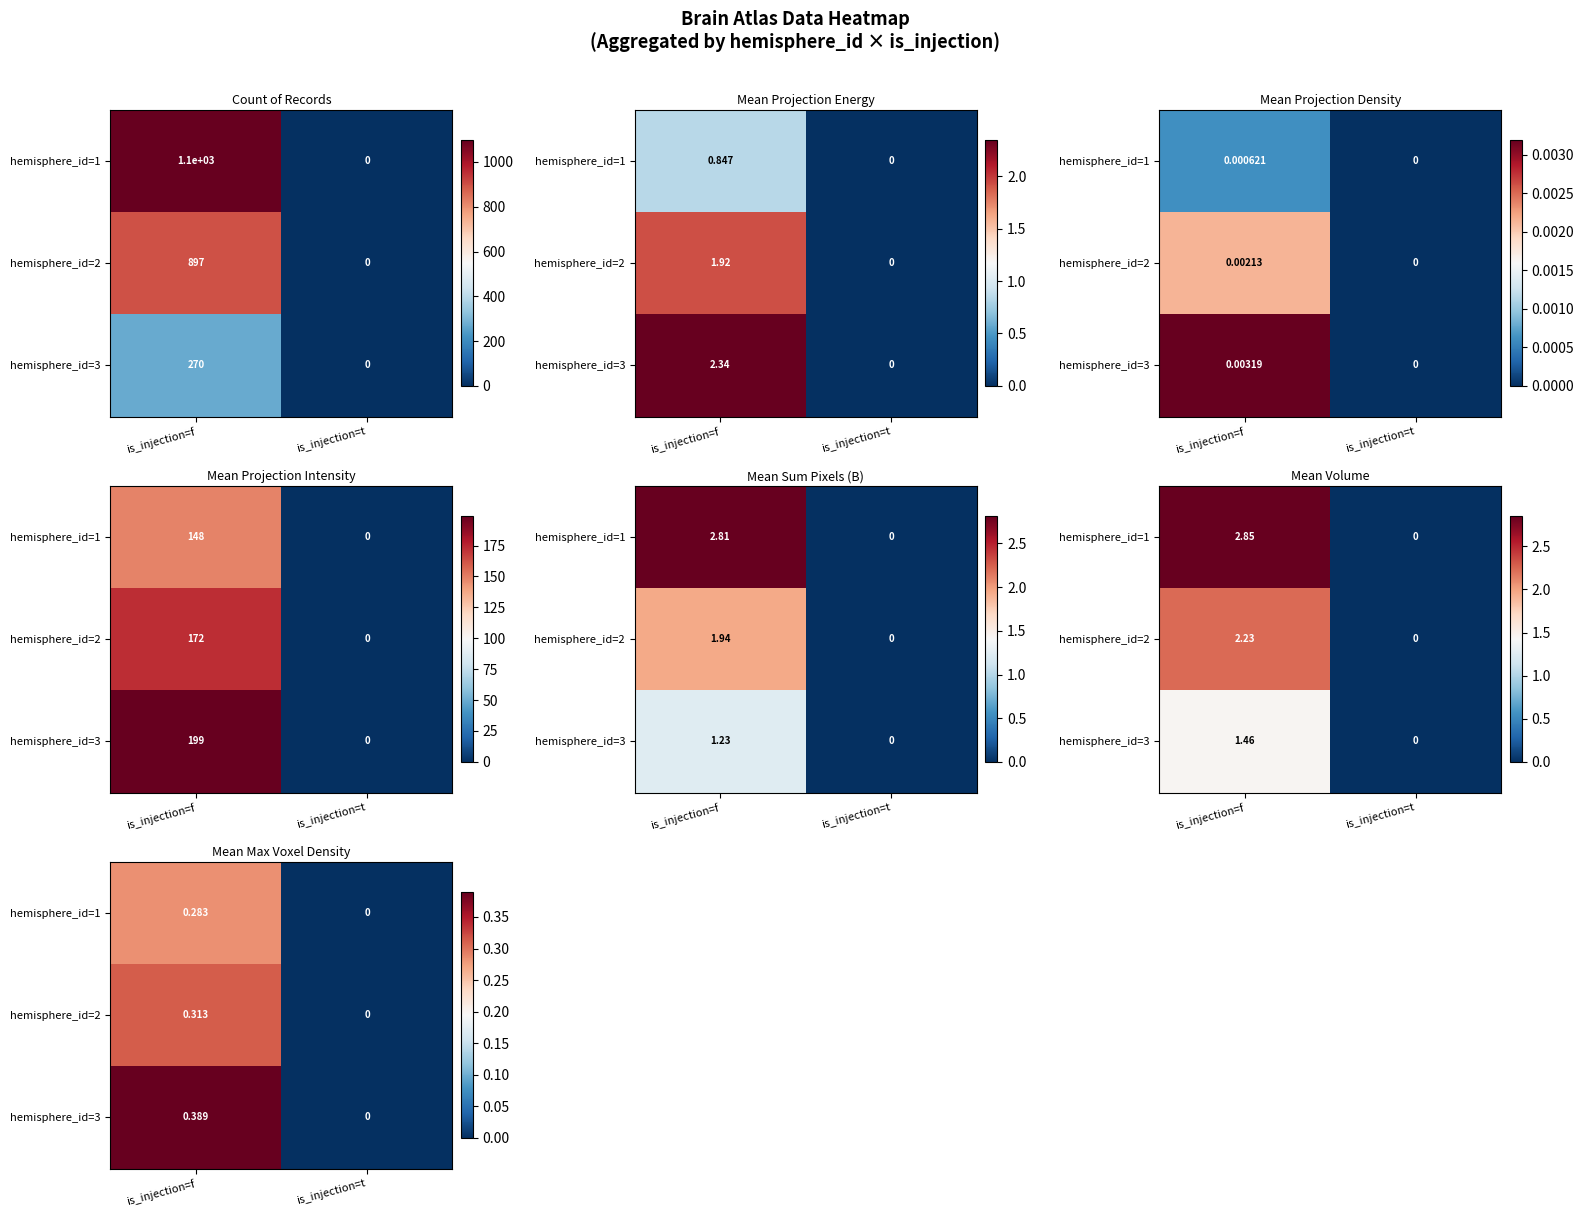

At which category does the chart reach its minimum across all series?

is_injection=t